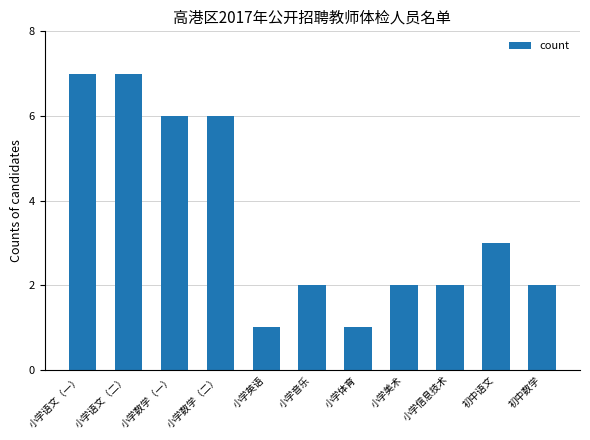

What is the greatest value displayed?

7